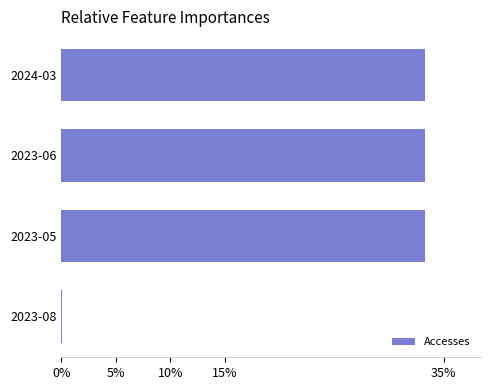

Where is the data nearest to the value 16?

2023-08